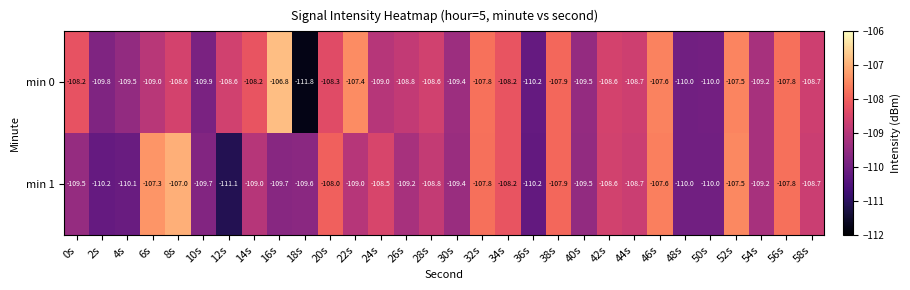

What is the minimum value shown in the chart?

-111.8